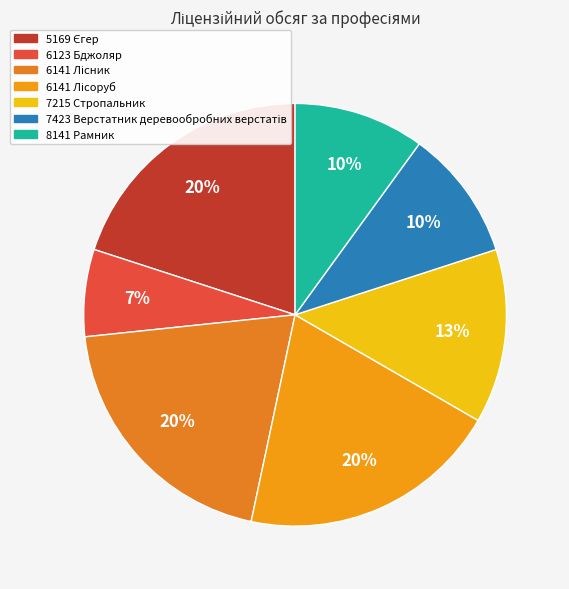

What is the largest slice in the pie chart?

5169 Єгер